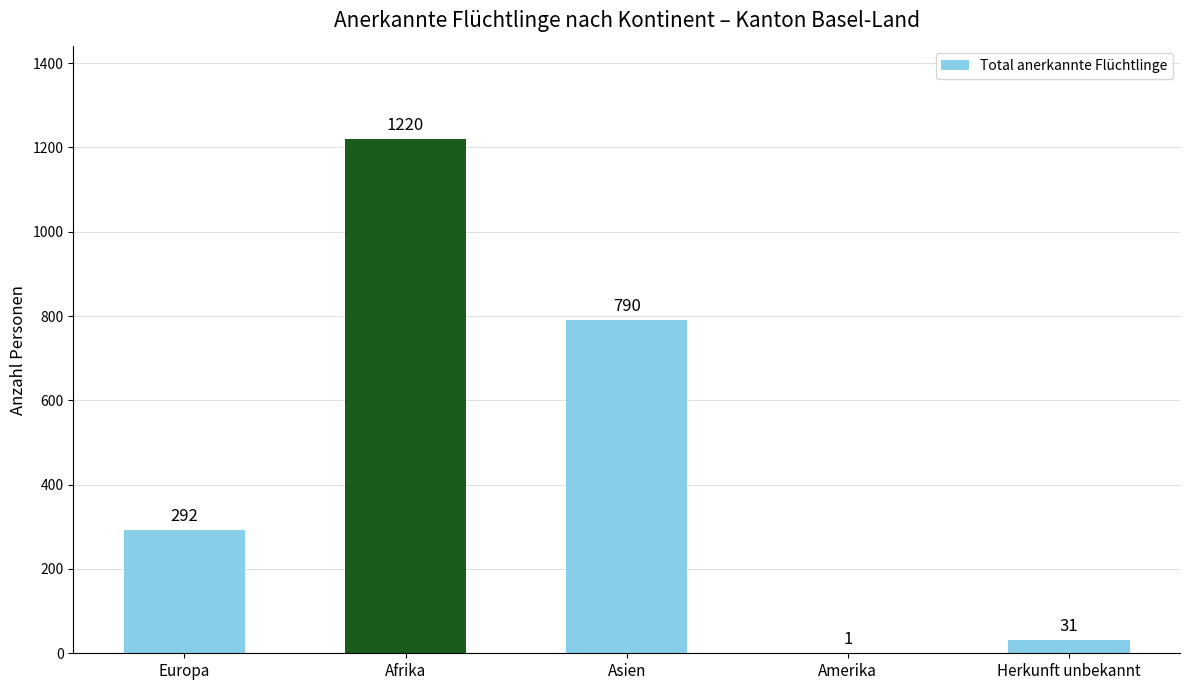

At which category does the chart reach its peak across all series?

Afrika